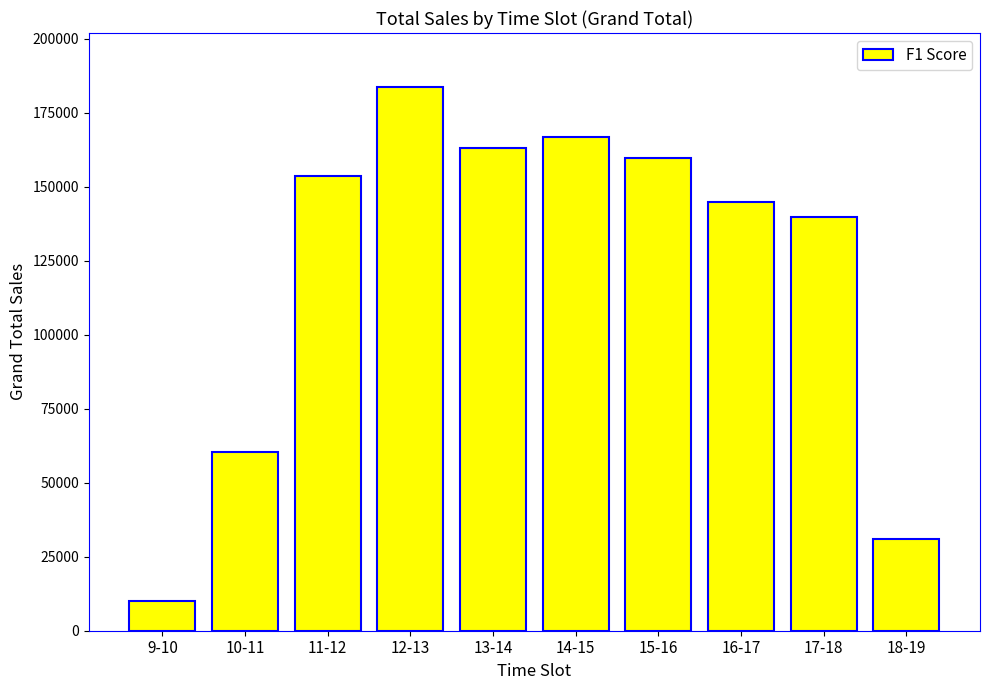

Which category has the highest value across all series?

12-13